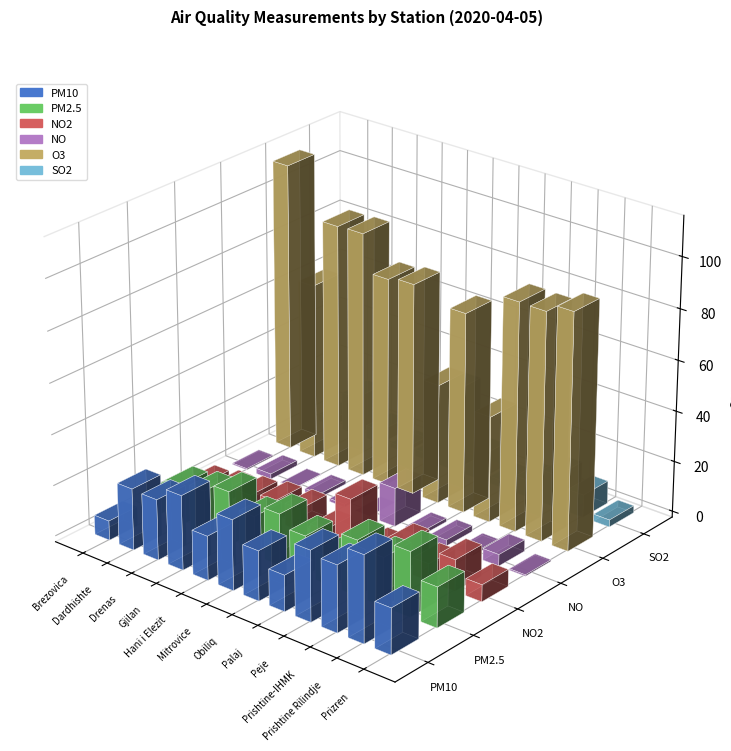

Which series changed the most between Drenas and Prishtine Rilindje?

PM10